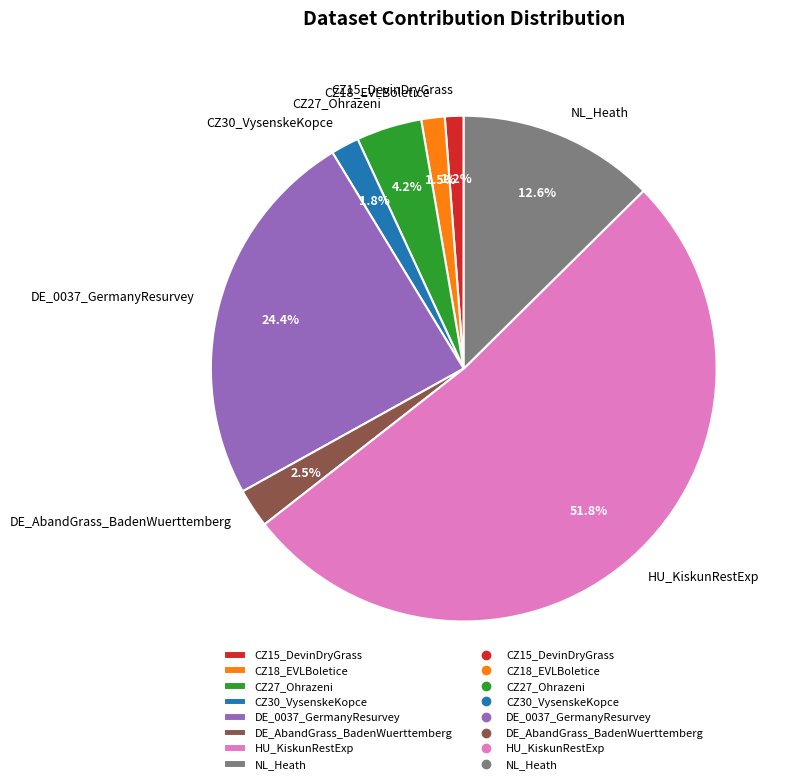

Is CZ18_EVLBoletice the majority of the pie?

No